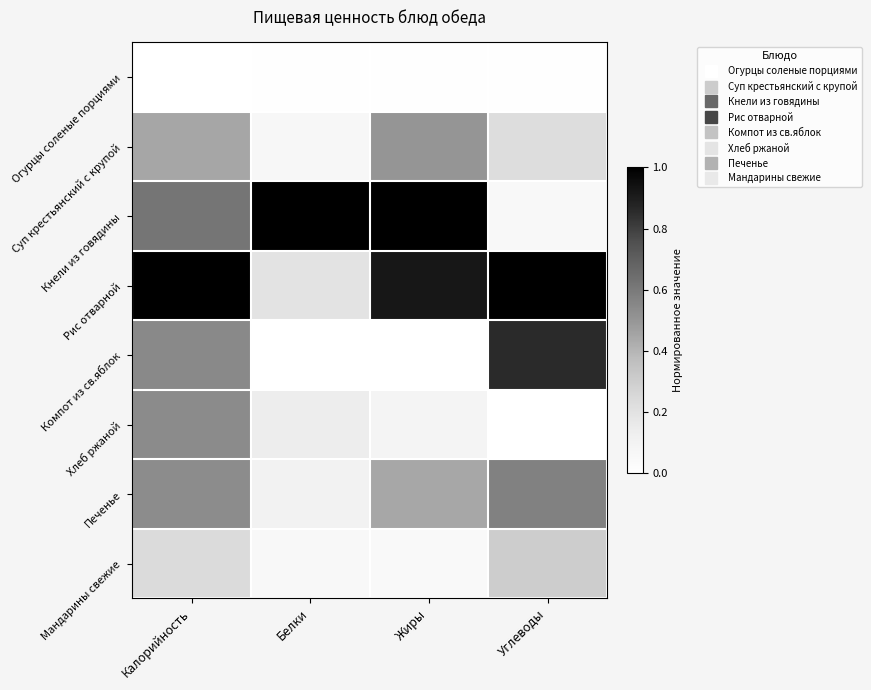

Which series has the largest total across all categories?

Рис отварной